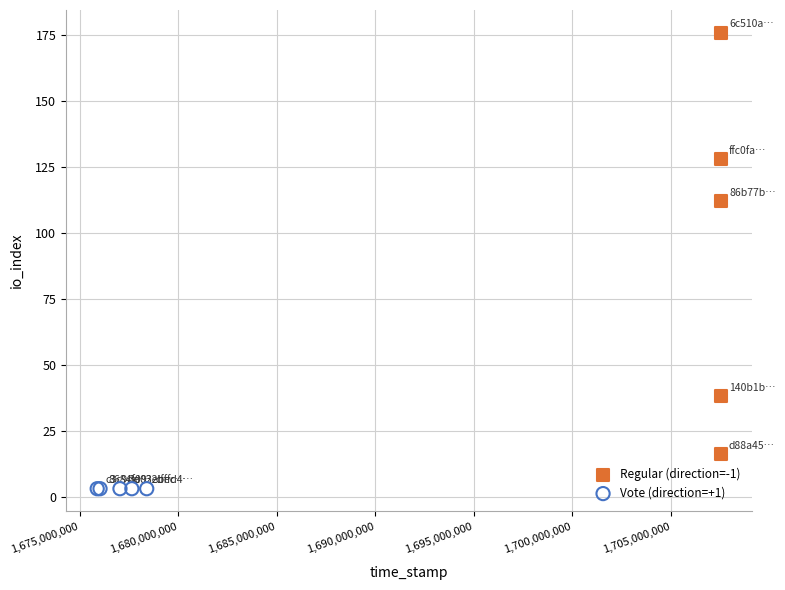

Which series reaches the maximum Y coordinate?

Regular (direction=-1)